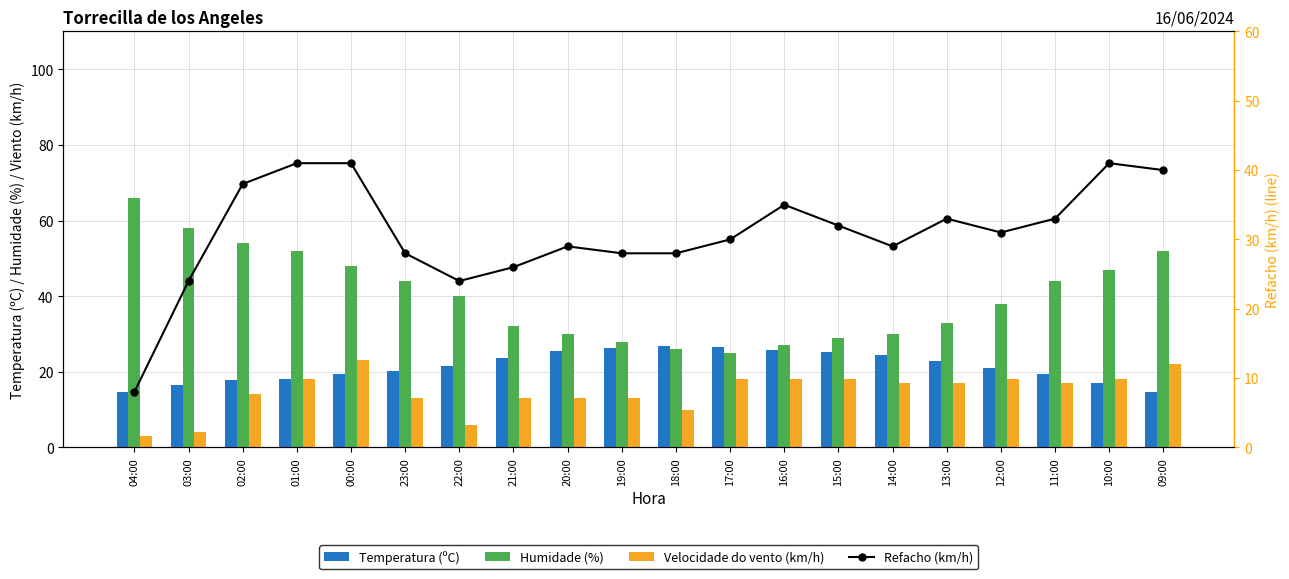

What is the total value across all series at 10:00?

123.0